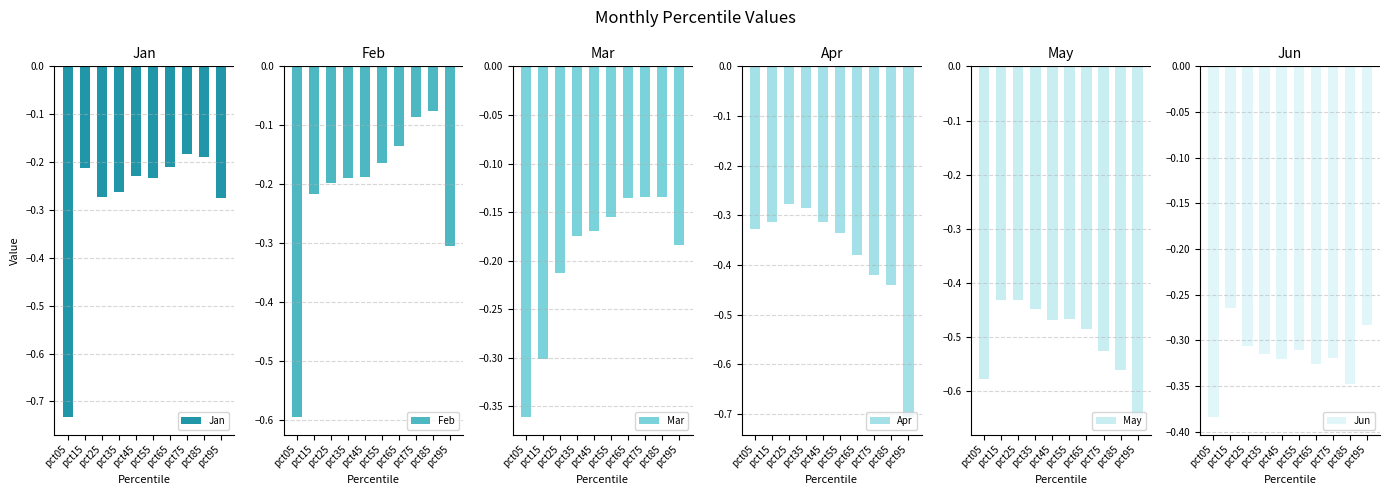

What is the minimum value for Feb?

-0.6